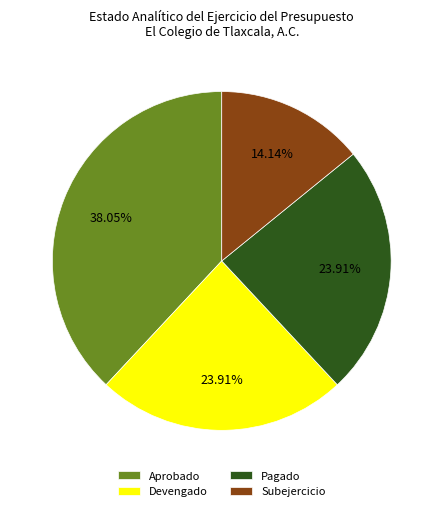

What percentage is the Subejercicio slice, to the nearest percent?

14%